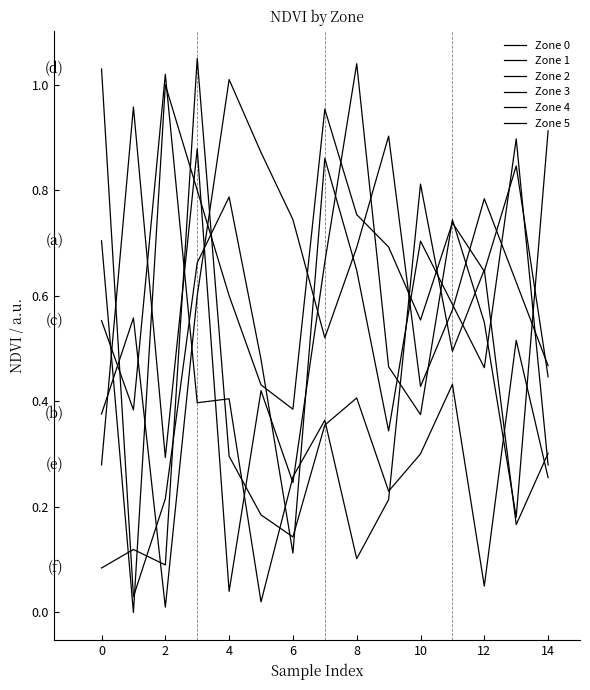

Is this an area chart (filled region under the line)?

No